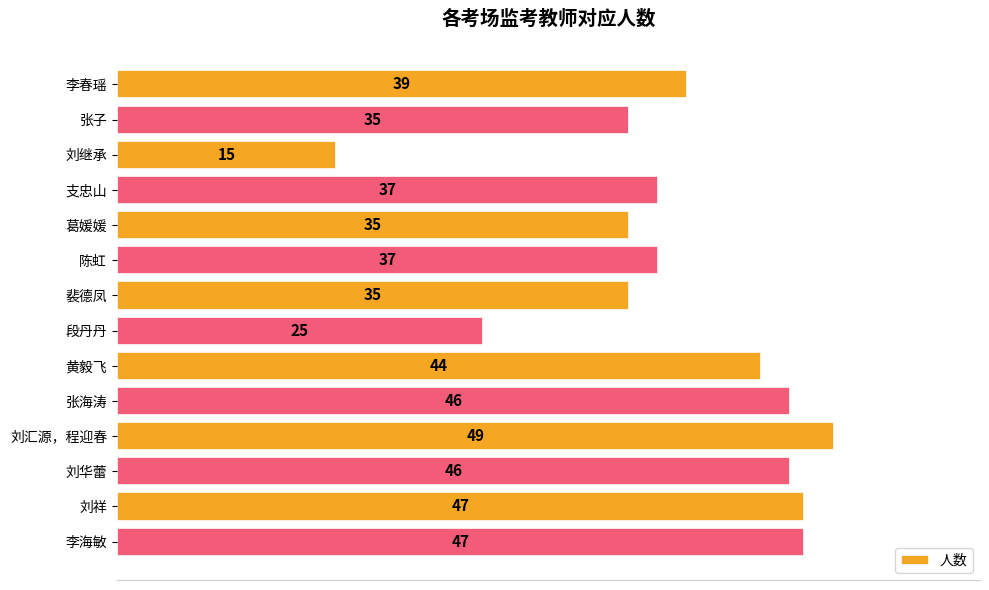

How many bars are there in total?

14